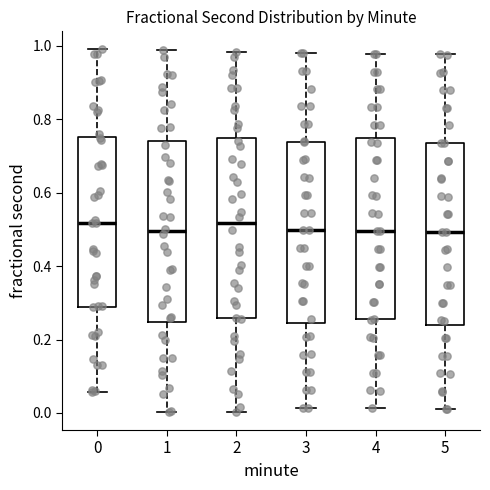

Reading left to right, read every box against the y-axis: the position of its median line, the range the box covers, and the ends of its whiskers. The values are not printed on the chart, so give them approximately, as read against the axis.

0: median 0.52, box 0.30 to 0.76, whiskers 0.06 to 1.00
1: median 0.50, box 0.24 to 0.74, whiskers 0.00 to 0.98
2: median 0.52, box 0.26 to 0.74, whiskers 0.00 to 0.98
3: median 0.50, box 0.24 to 0.74, whiskers 0.02 to 0.98
4: median 0.50, box 0.26 to 0.74, whiskers 0.02 to 0.98
5: median 0.50, box 0.24 to 0.74, whiskers 0.02 to 0.98